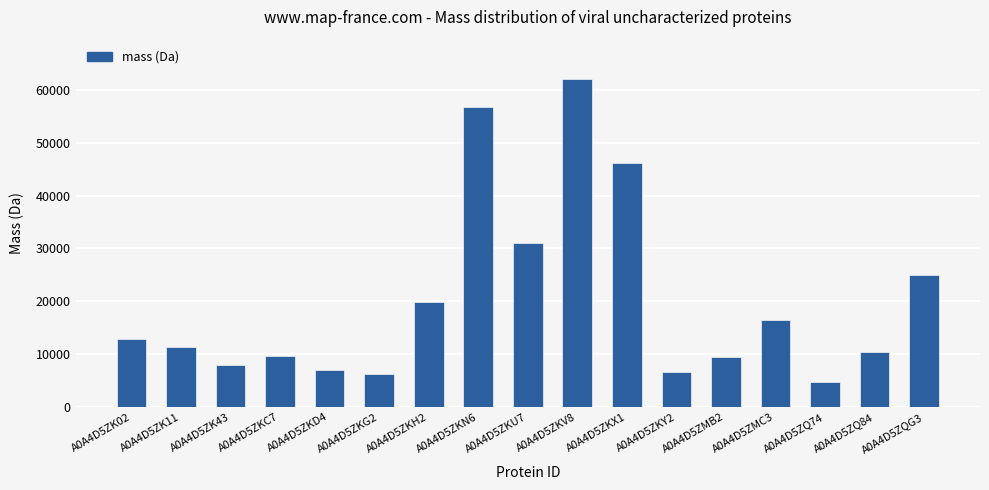

What is the minimum value shown in the chart?

4675.3